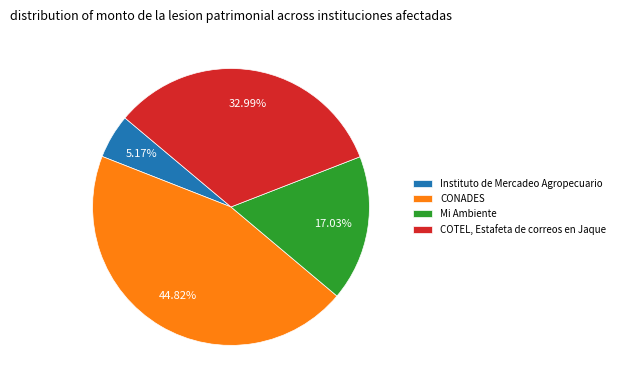

Combined, what portion of the pie is Instituto de Mercadeo Agropecuario and COTEL, Estafeta de correos en Jaque?

38.2%